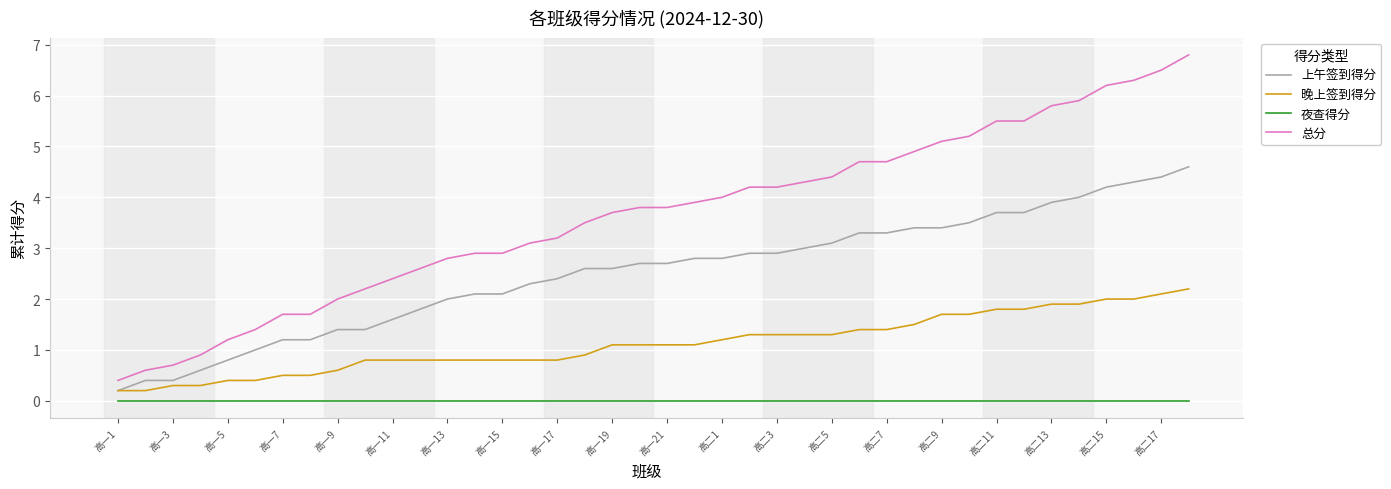

List the series in order of their peak value, highest first.

总分, 上午签到得分, 晚上签到得分, 夜查得分